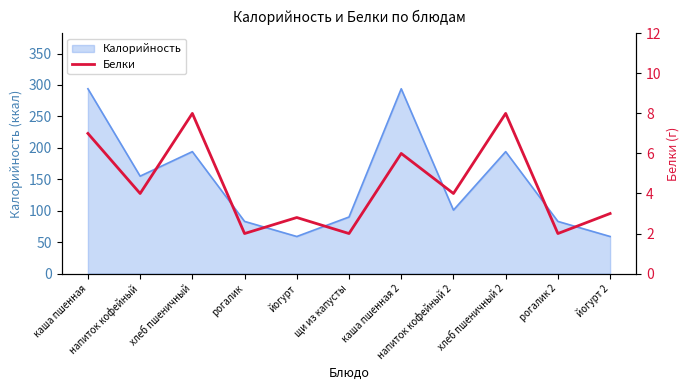

What is the maximum value for Калорийность?

294